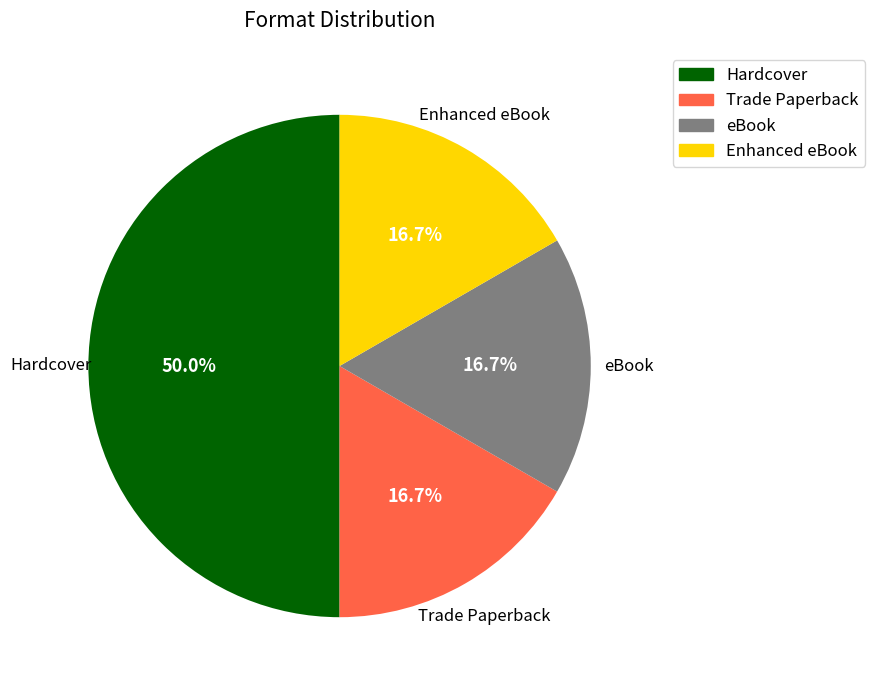

Does Trade Paperback represent more than half of the total?

No